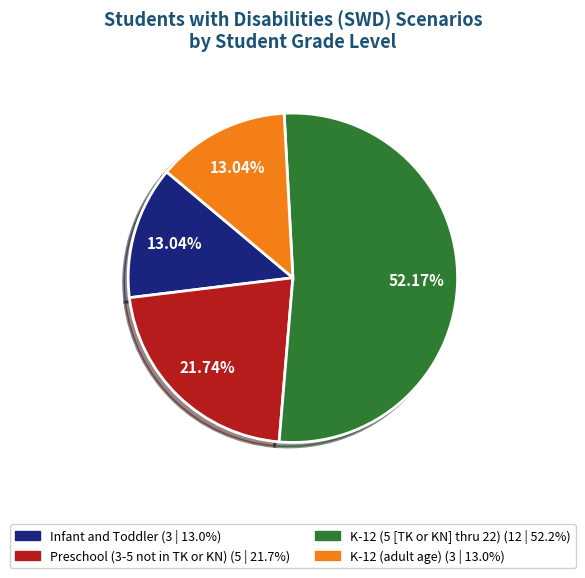

True or false: Infant and Toddler accounts for 8% of the total.

False